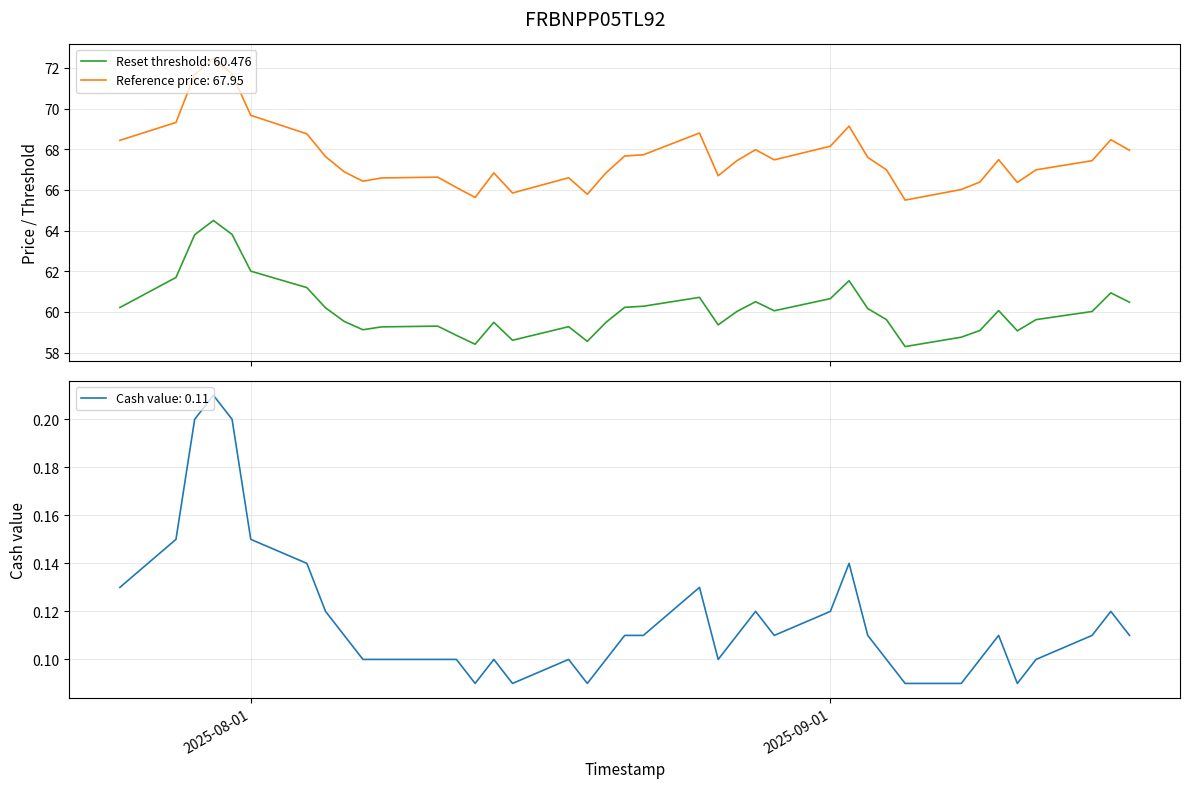

What is the value of the Cash value point at the 21st from the left?

0.1